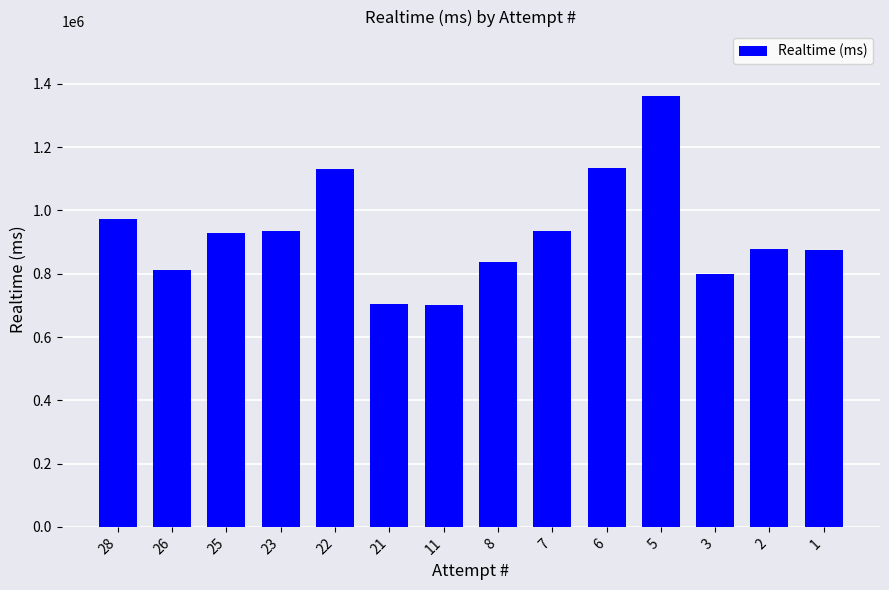

What is the greatest value displayed?

1361369